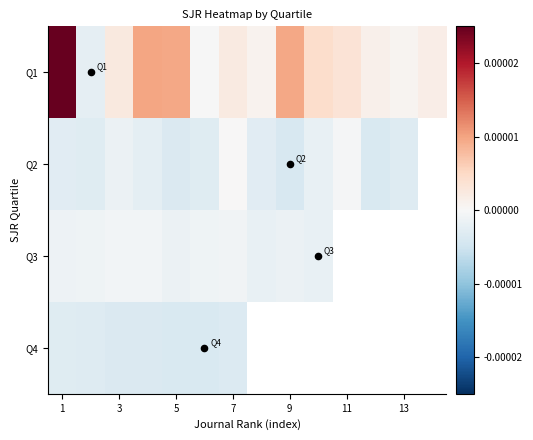

At 1, list the series in order from largest to smallest.

Q1, Q3, Q2, Q4